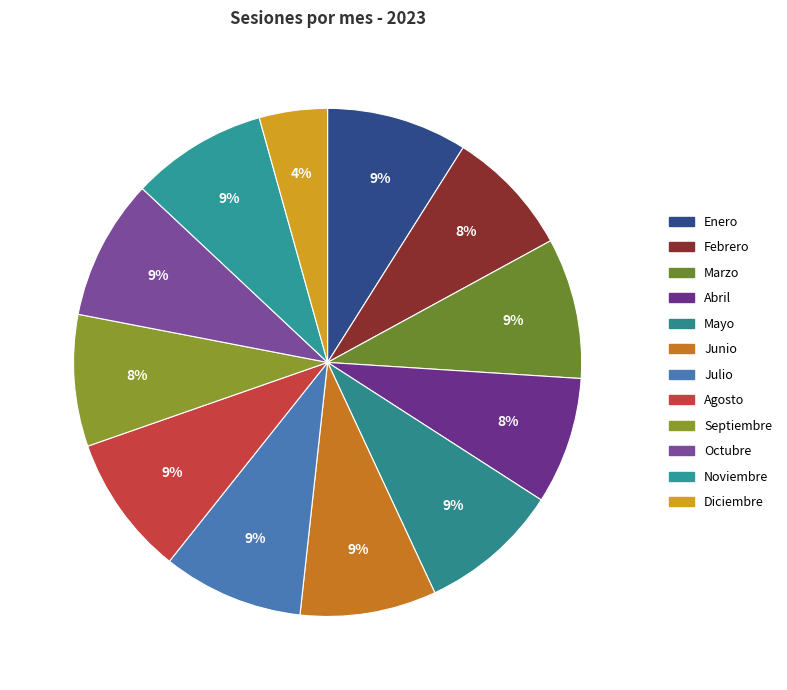

Which slice is the smallest?

Diciembre